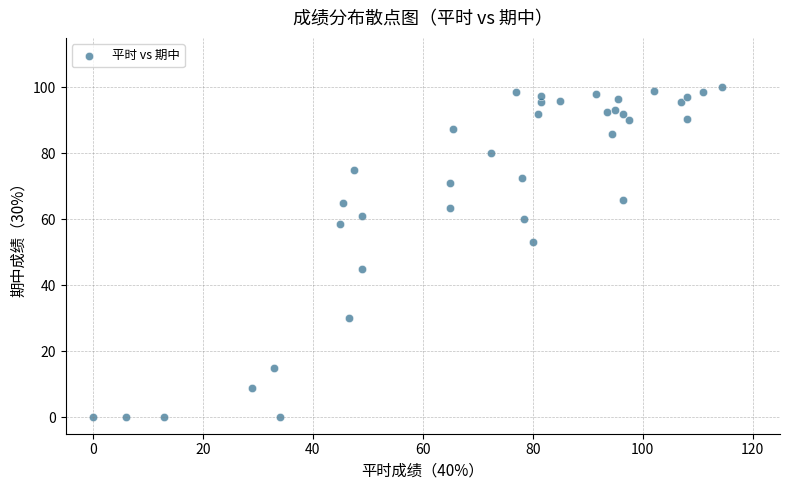

What Y value in the scatter plot is closest to 50?

53.0